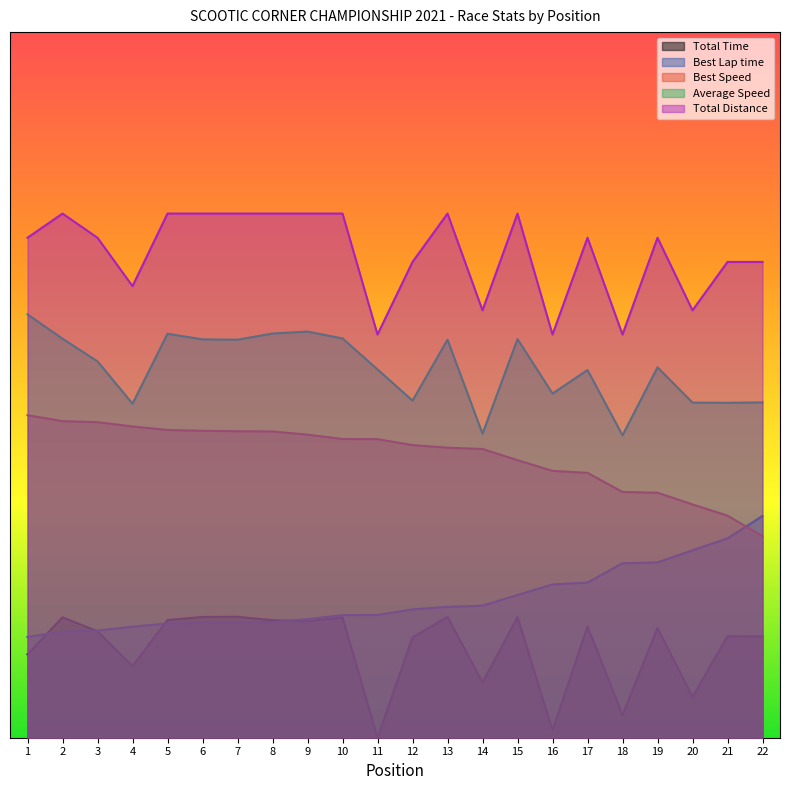

True or false: Total Time and Best Lap time cross at least once.

True